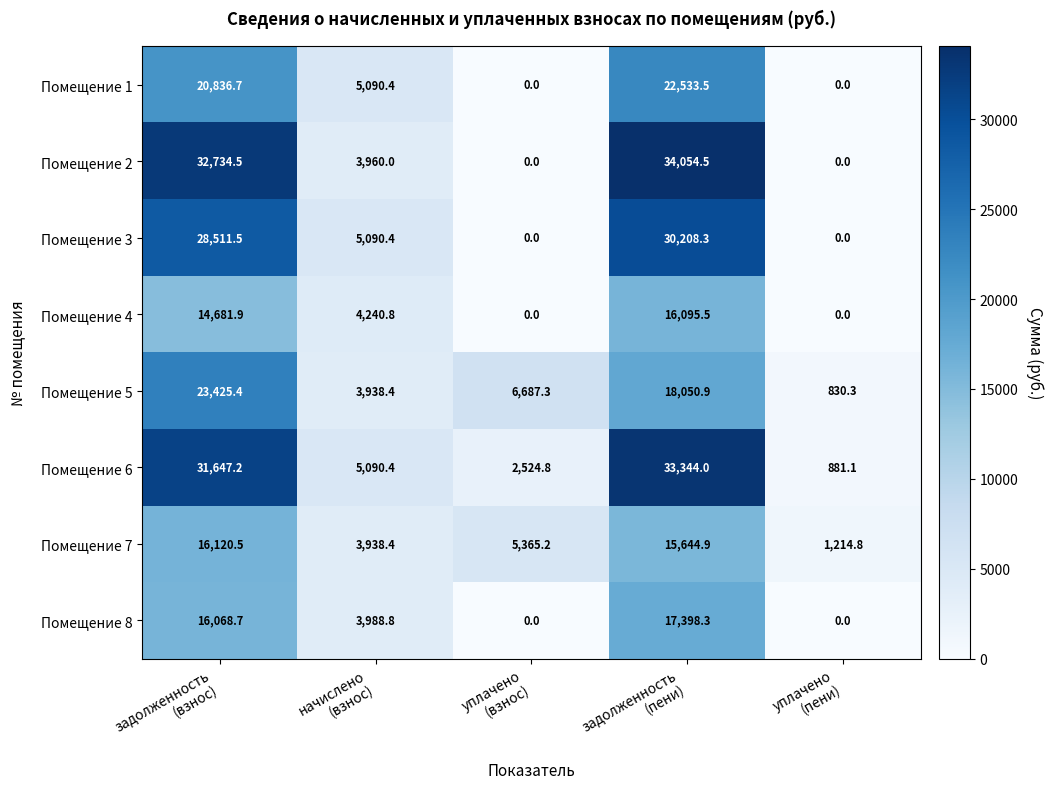

What is the sum of all Помещение 2 values?

70749.0